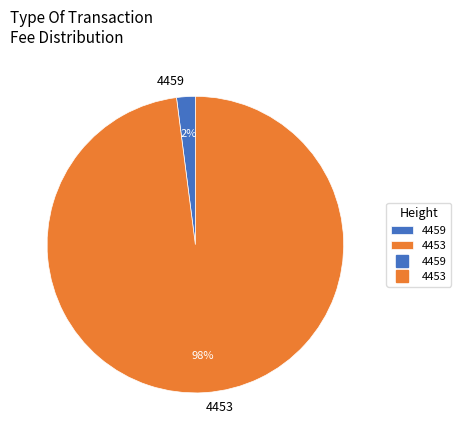

To the nearest percent, what is the average slice percentage?

50%